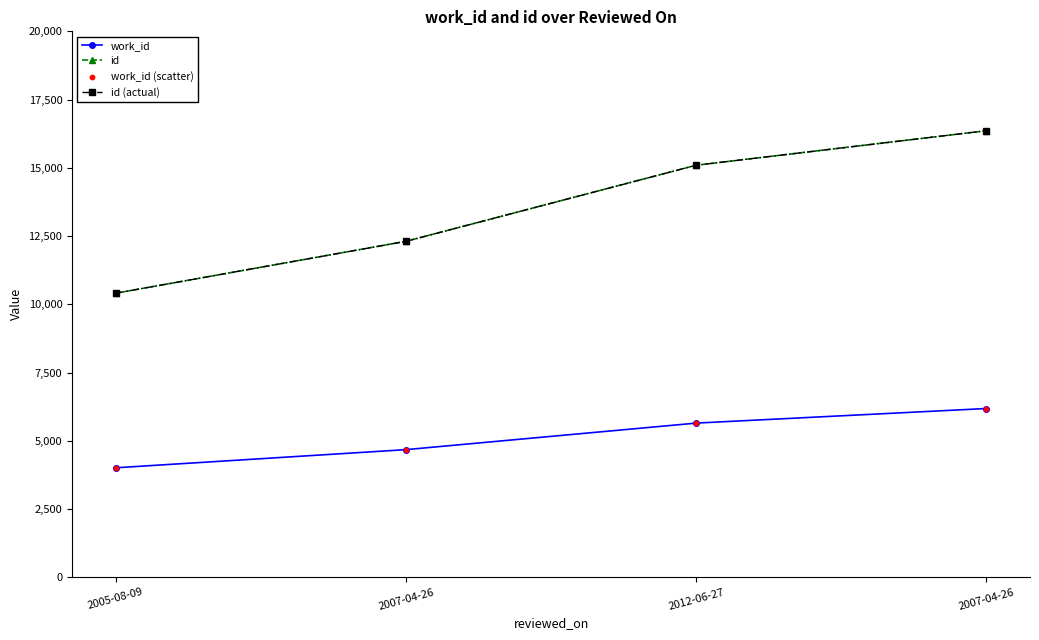

At which category is the sum across all series the highest?

2007-04-26